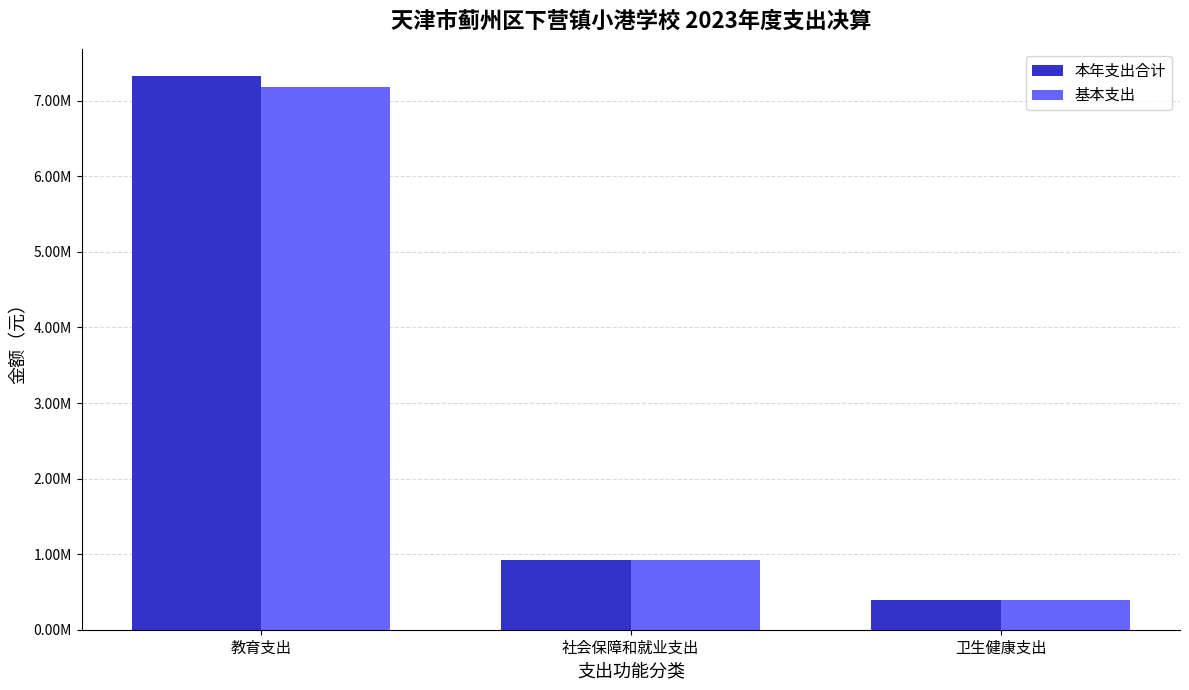

What are all the series names shown in the legend?

本年支出合计, 基本支出